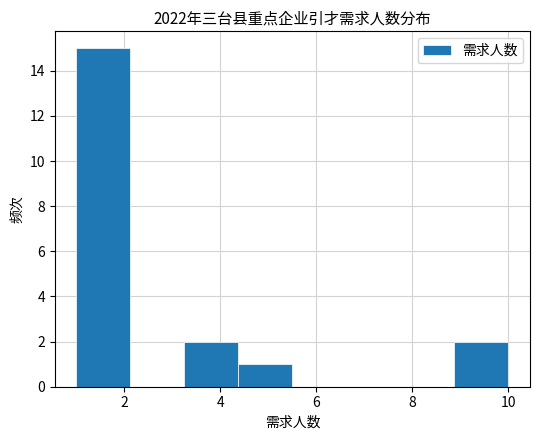

Reading left to right, list every bar in this chart as the range it spans on the x-axis followed by its height. Neither the bar edges nor the heights are printed on the chart, so give them approximately, as read against the axes.

1.0 to 2.2: 15
2.2 to 3.2: 0
3.2 to 4.4: 2
4.4 to 5.6: 1
5.6 to 6.6: 0
6.6 to 7.8: 0
7.8 to 8.8: 0
8.8 to 10.0: 2